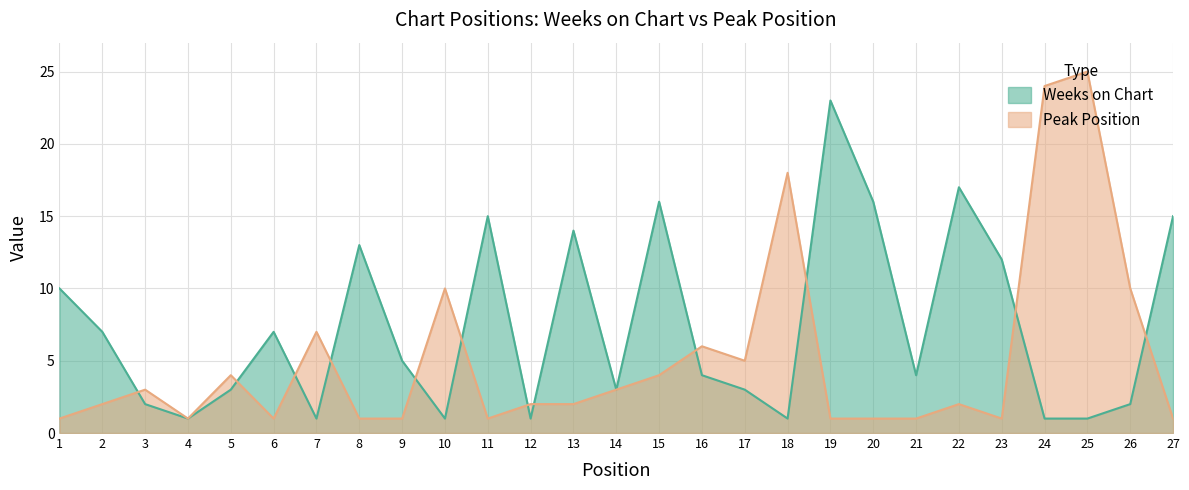

How many lines are shown in the chart?

2